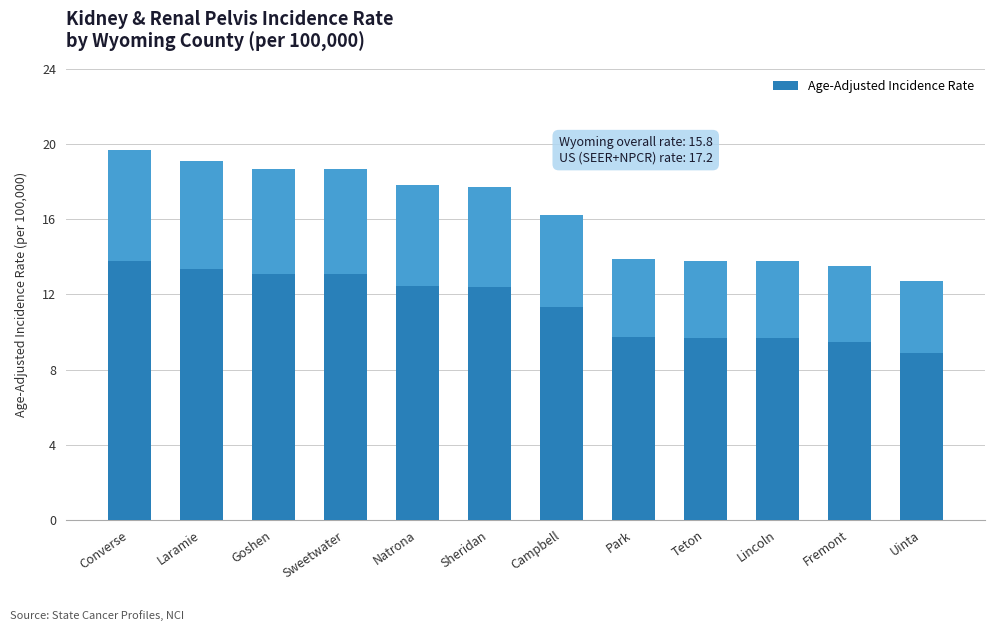

Reading left to right, extract all data points from this chart.

Converse=19.7	Laramie=19.1	Goshen=18.7	Sweetwater=18.7	Natrona=17.8	Sheridan=17.7	Campbell=16.2	Park=13.9	Teton=13.8	Lincoln=13.8	Fremont=13.5	Uinta=12.7